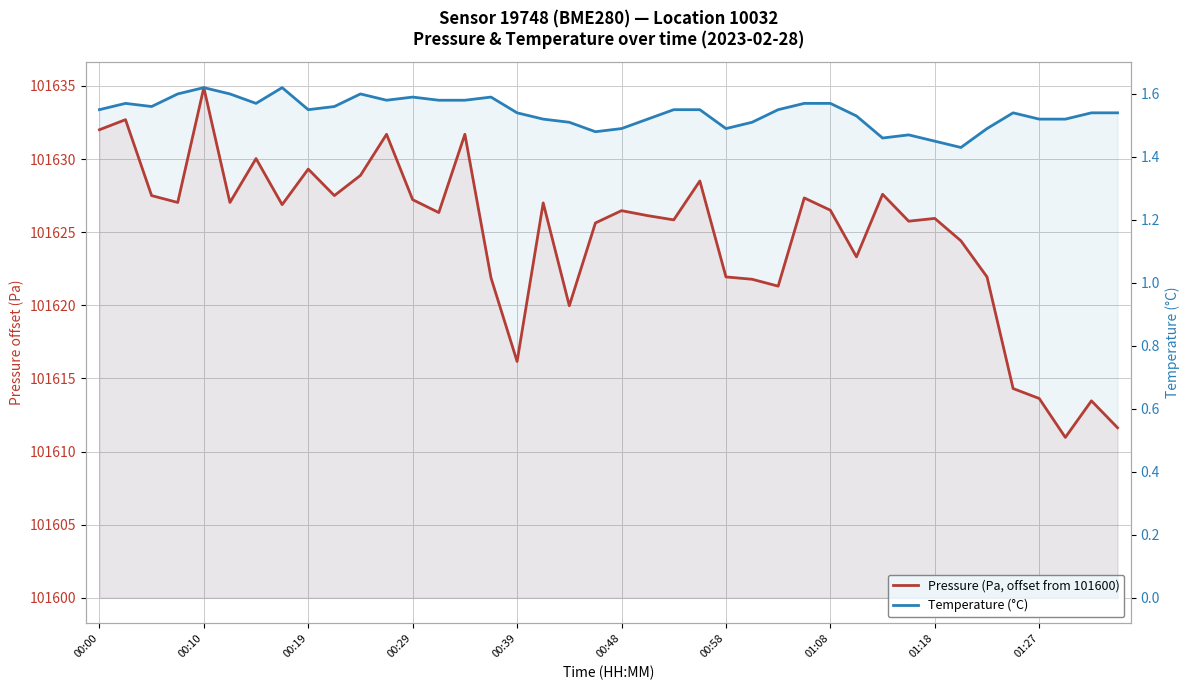

How many values in the Pressure (Pa, offset from 101600) series exceed 26?

22